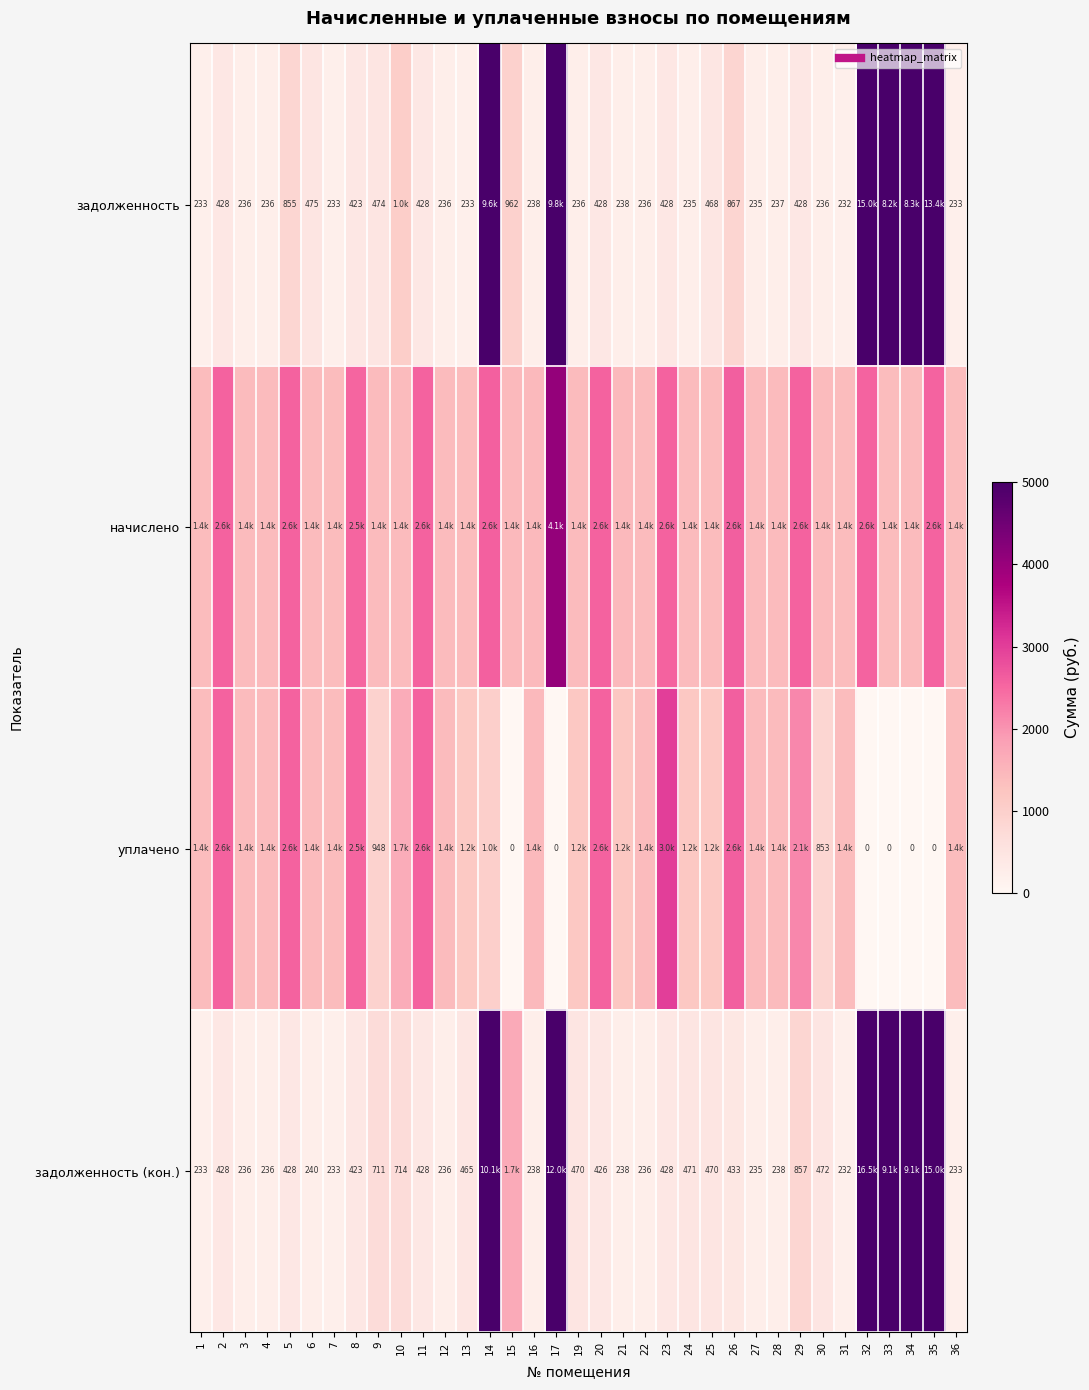

The задолженность (кон.) series shows 472.4 at 30. True or false?

True